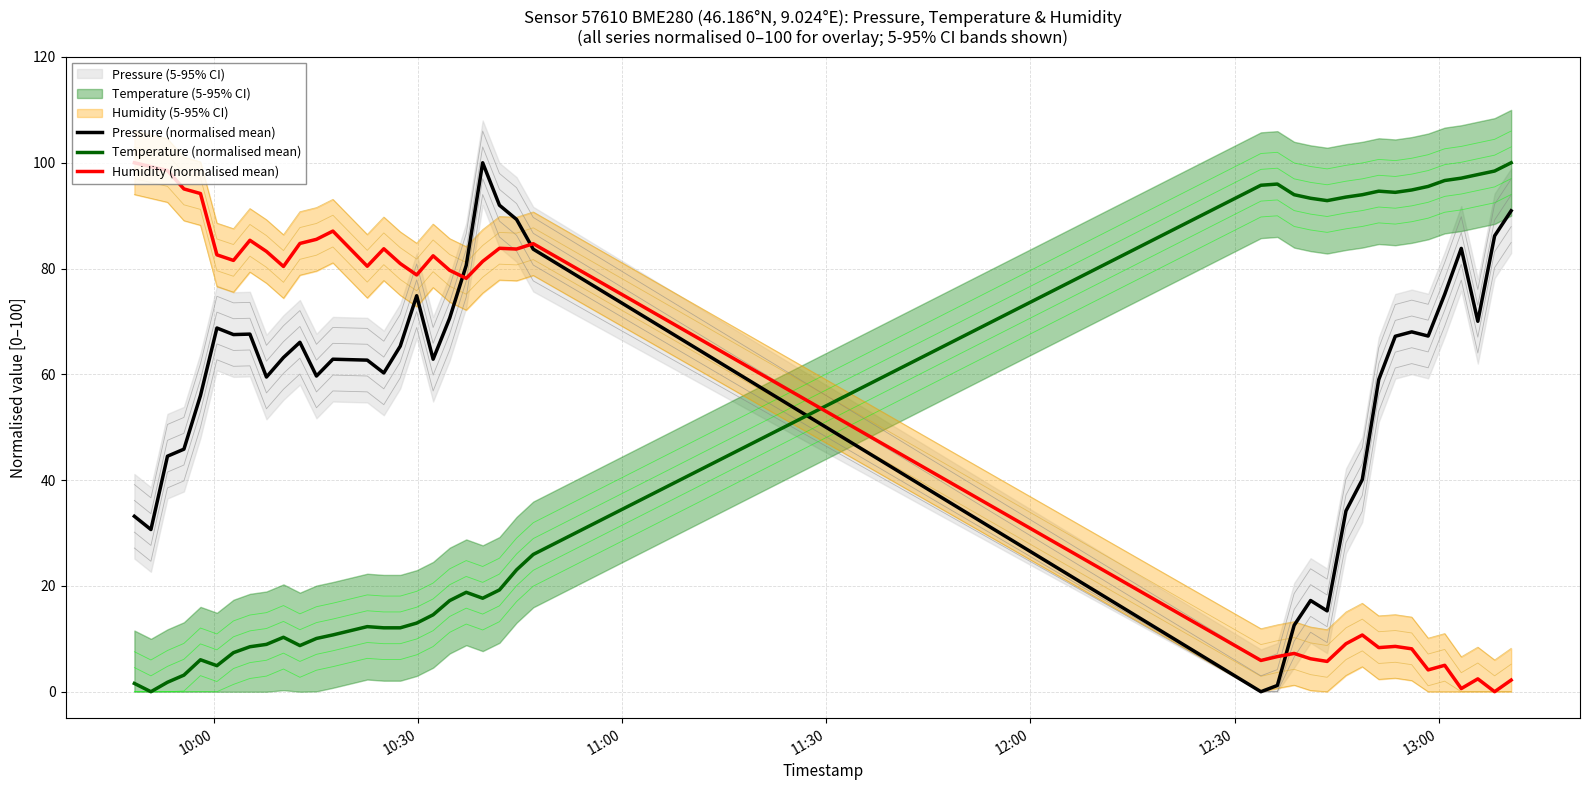

Is the value of Humidity (normalised mean) at 18 greater than the value of Pressure (normalised mean) at 7?

Yes